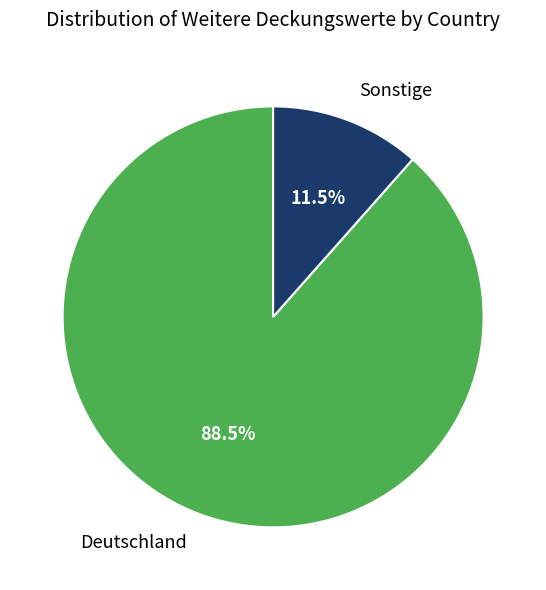

What is the smallest slice in the pie chart?

Sonstige